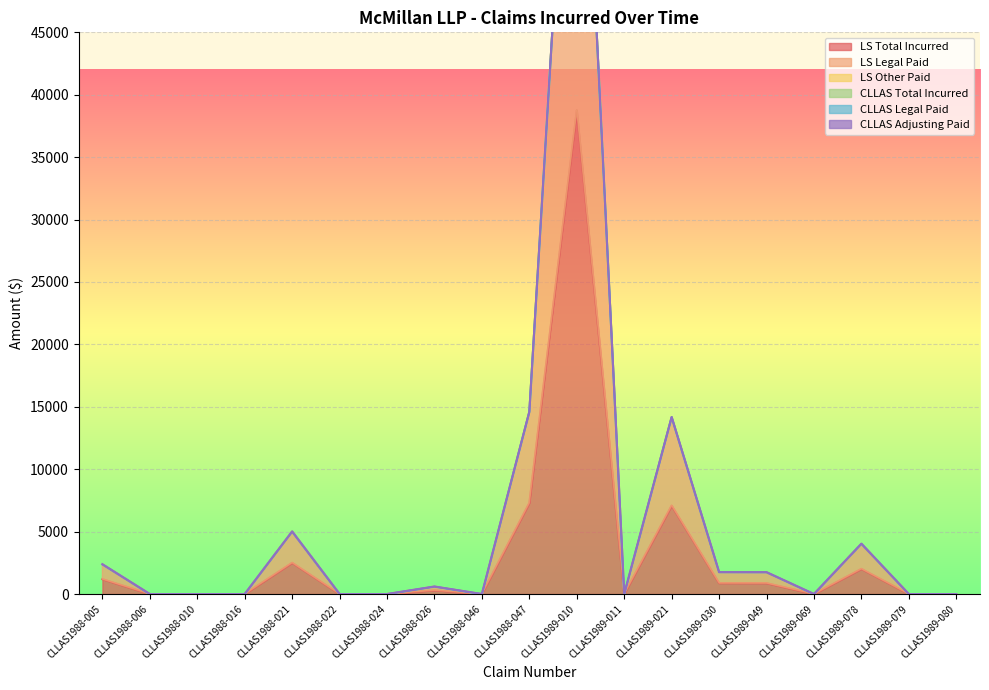

List the series in order of their peak value, lowest first.

LS Other Paid, CLLAS Total Incurred, CLLAS Legal Paid, CLLAS Adjusting Paid, LS Total Incurred, LS Legal Paid